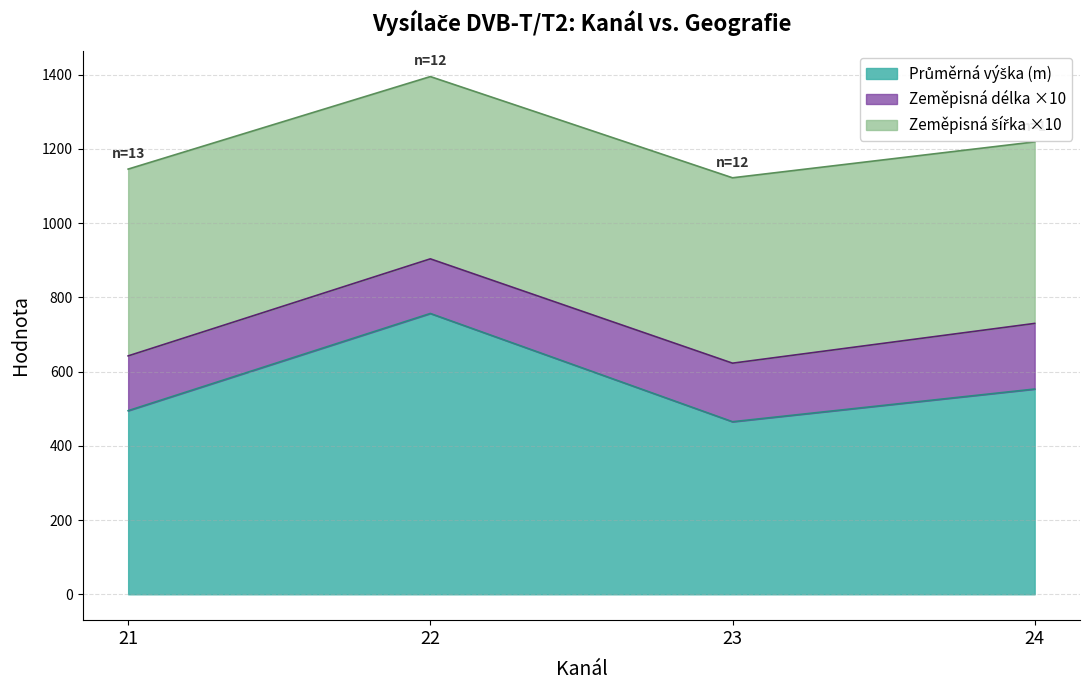

What is the total value across all series at 23?

1122.2